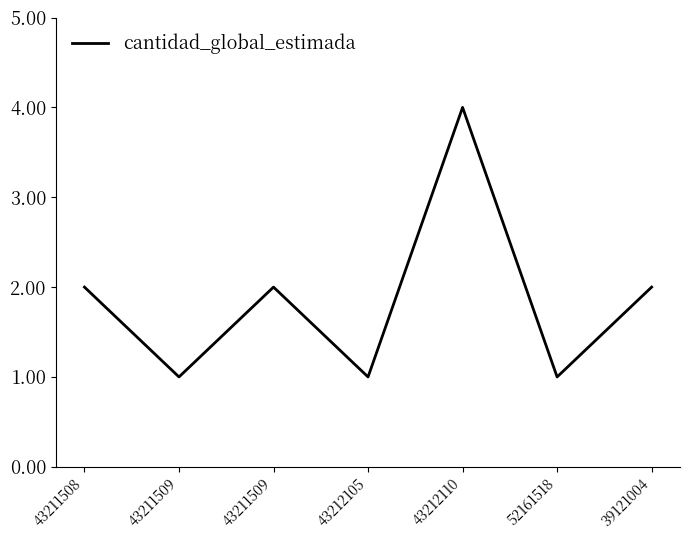

True or false: the data shows 1 at 43212105.

True